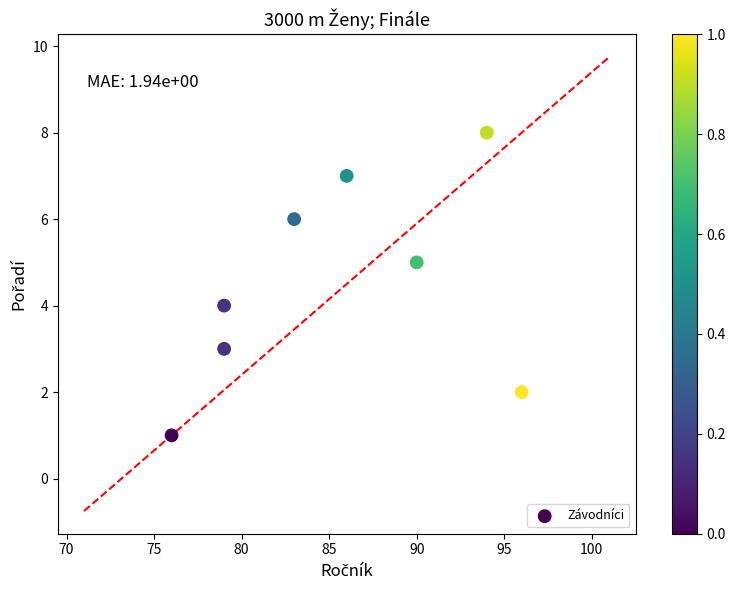

What is the average X value?

85